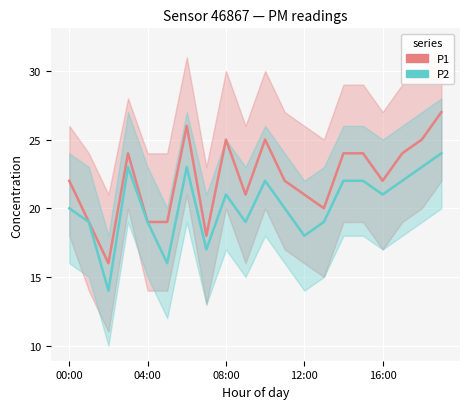

What is the label of the 1st point from the right?

19